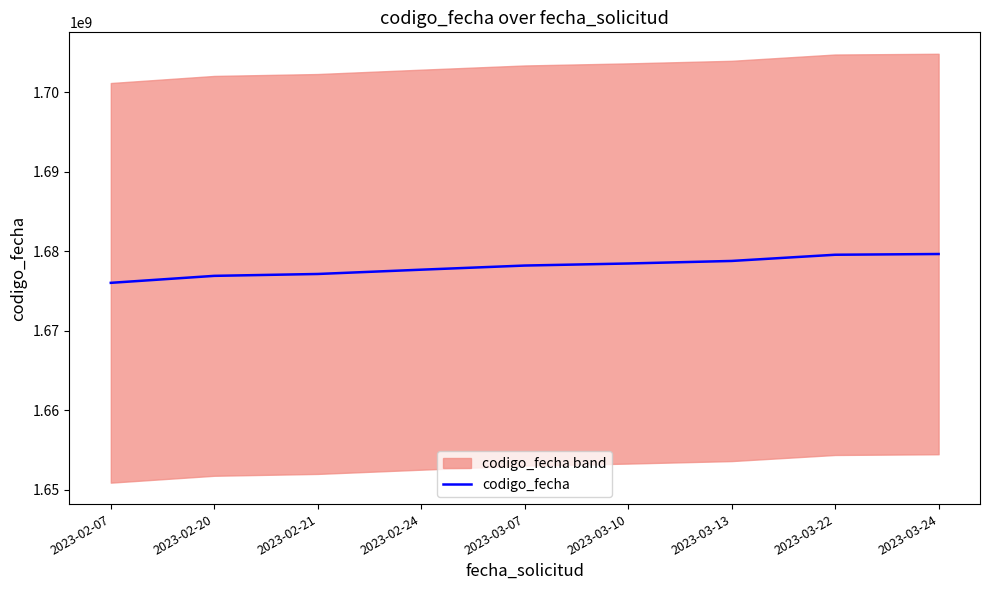

What is the value of the 5th point from the left?

1678202028